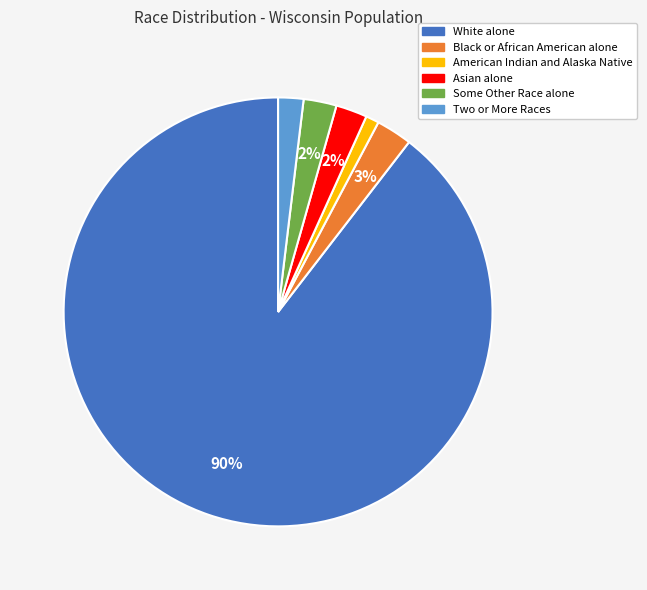

Is there any slice that represents more than half of the pie?

Yes